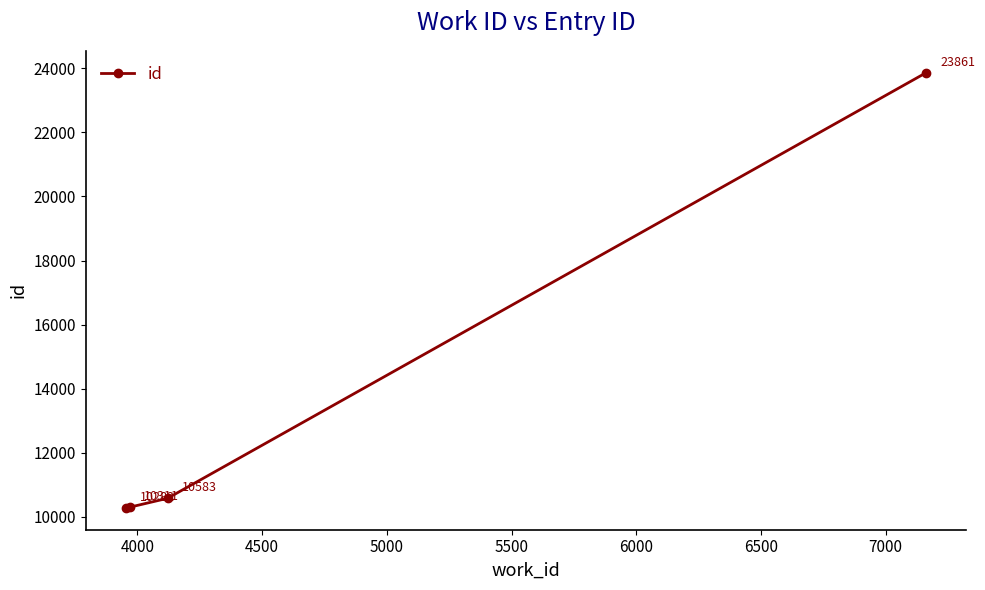

Reading left to right, extract all data points from this chart.

10282	10311	10583	23861